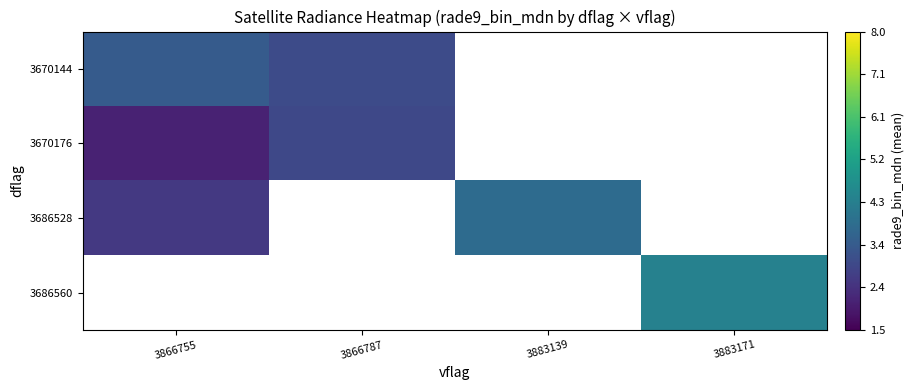

Between 3866755 and 3883139, which is larger?

3883139